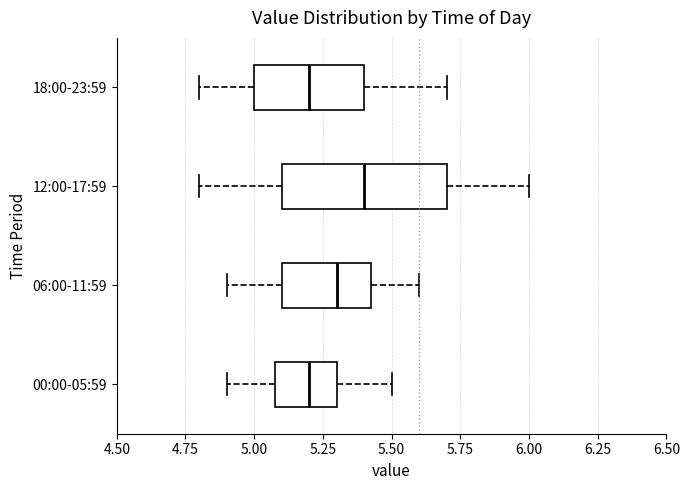

Comparing the boxes themselves (not the whiskers), which one is the widest?

12:00-17:59